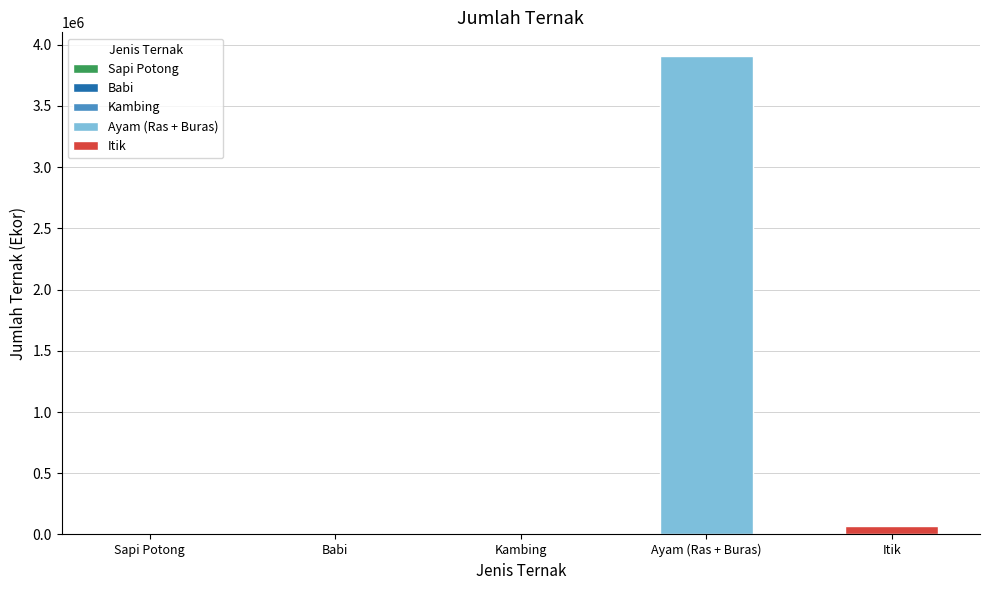

What is the difference between the maximum and second lowest values?

3897778